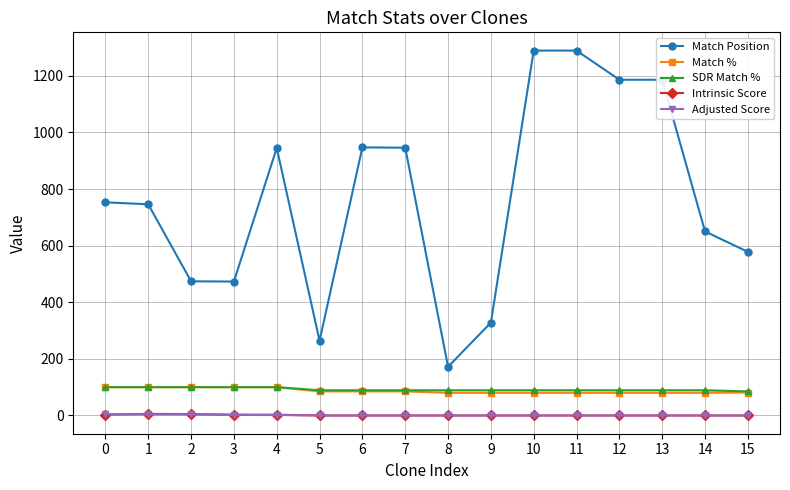

Between 7 and 8, which series saw the biggest shift?

Match Position